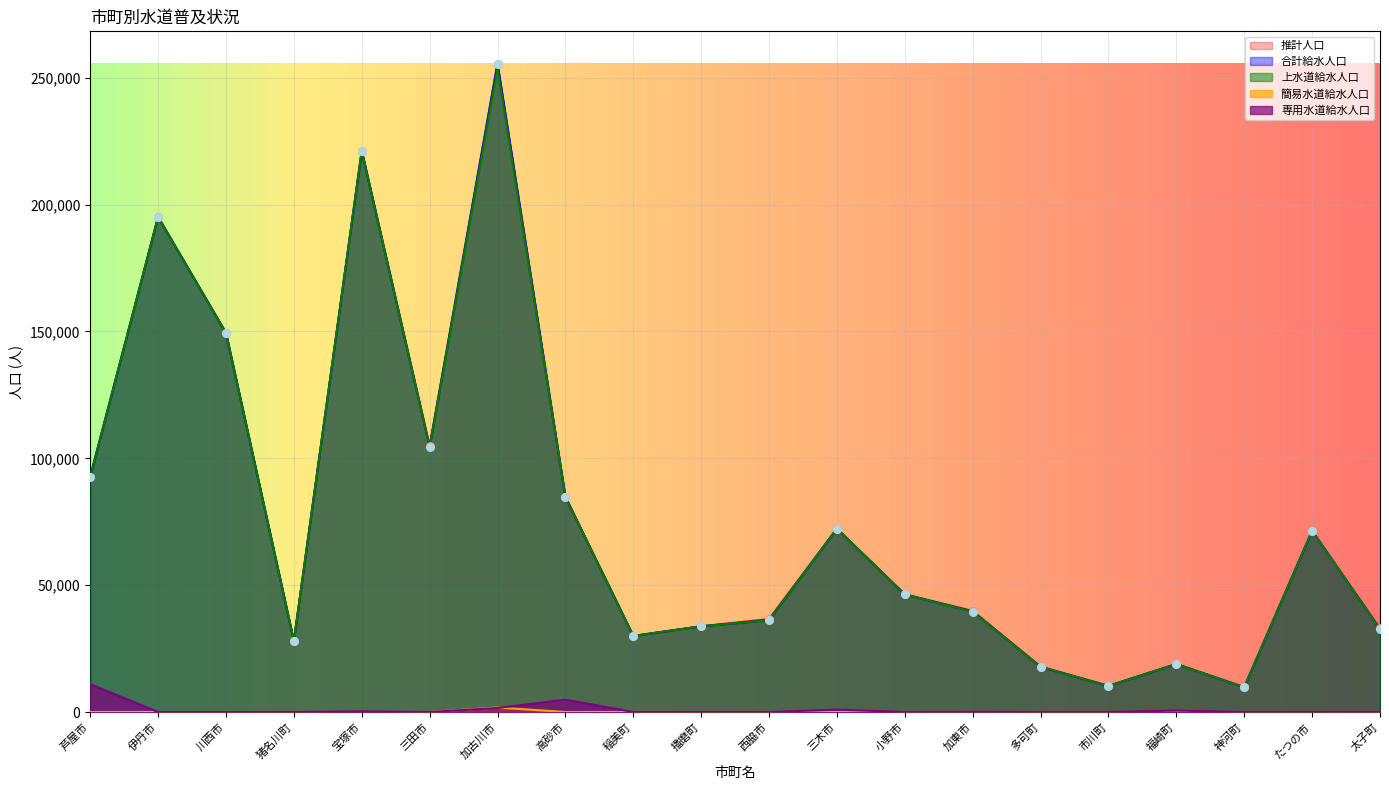

What are all the series names shown in the legend?

推計人口, 上水道給水人口, 簡易水道給水人口, 専用水道給水人口, 合計給水人口